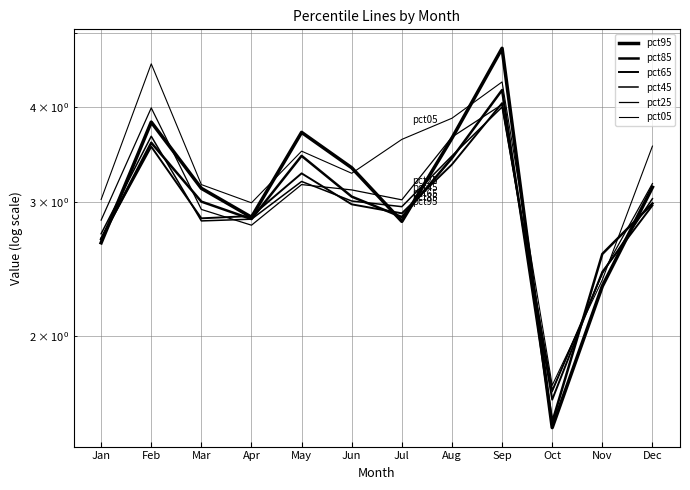

Between which two adjacent categories do pct05 and pct65 first intersect?

Oct and Nov